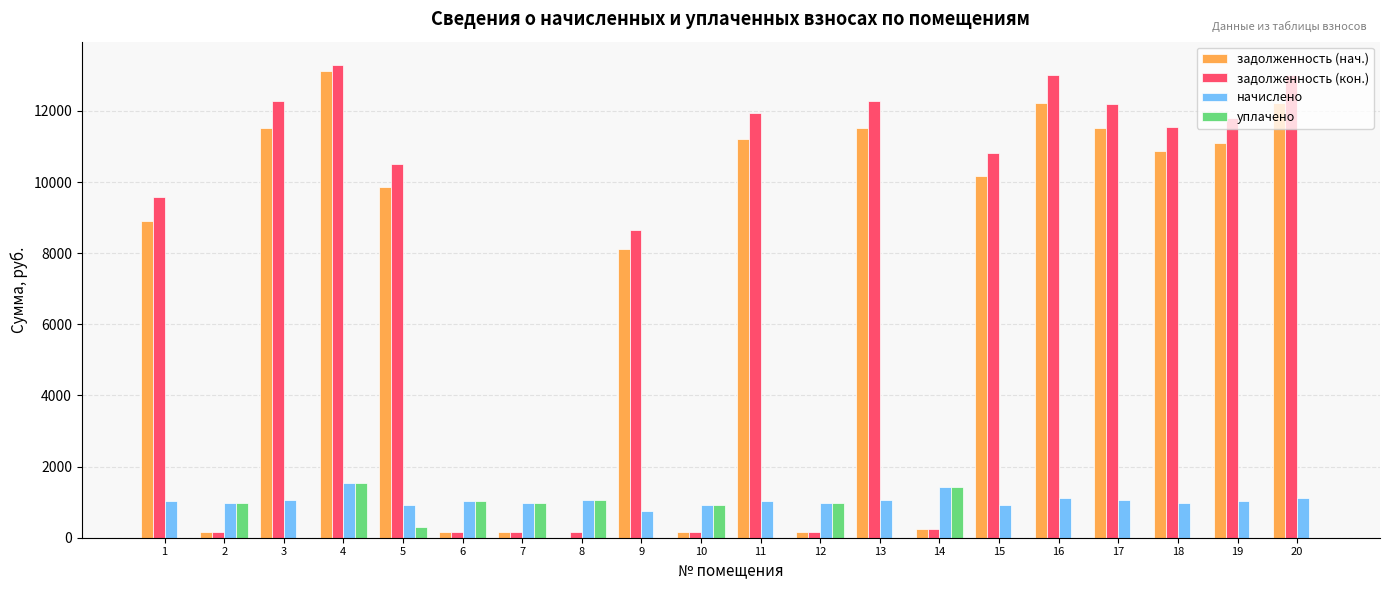

At which category is the sum across all series the highest?

4